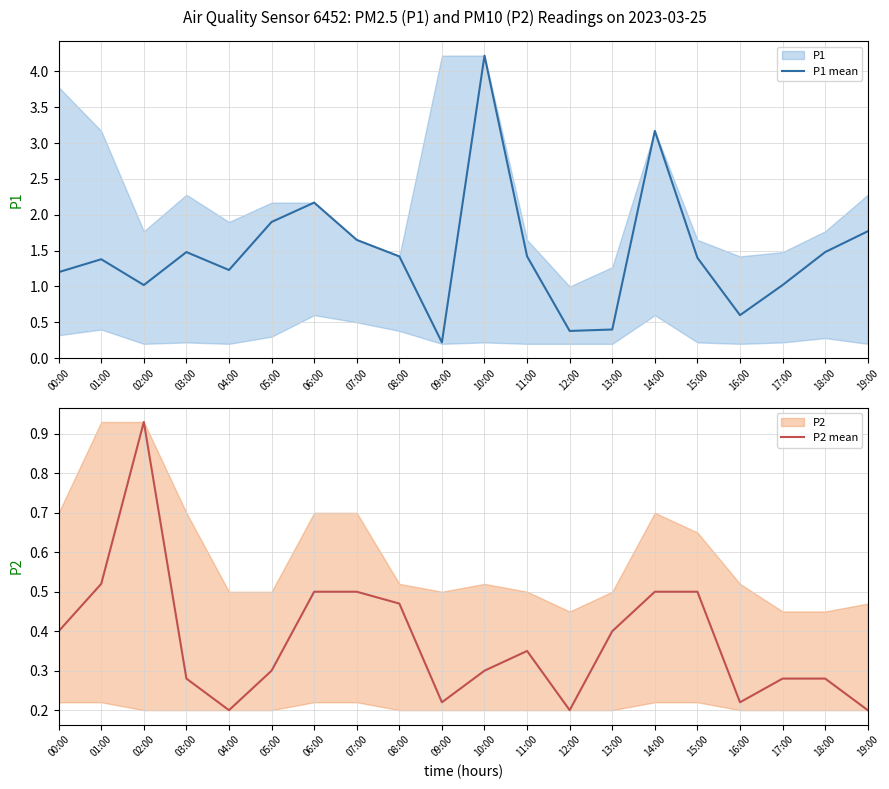

What is the label of the 11th point from the right?

09:00